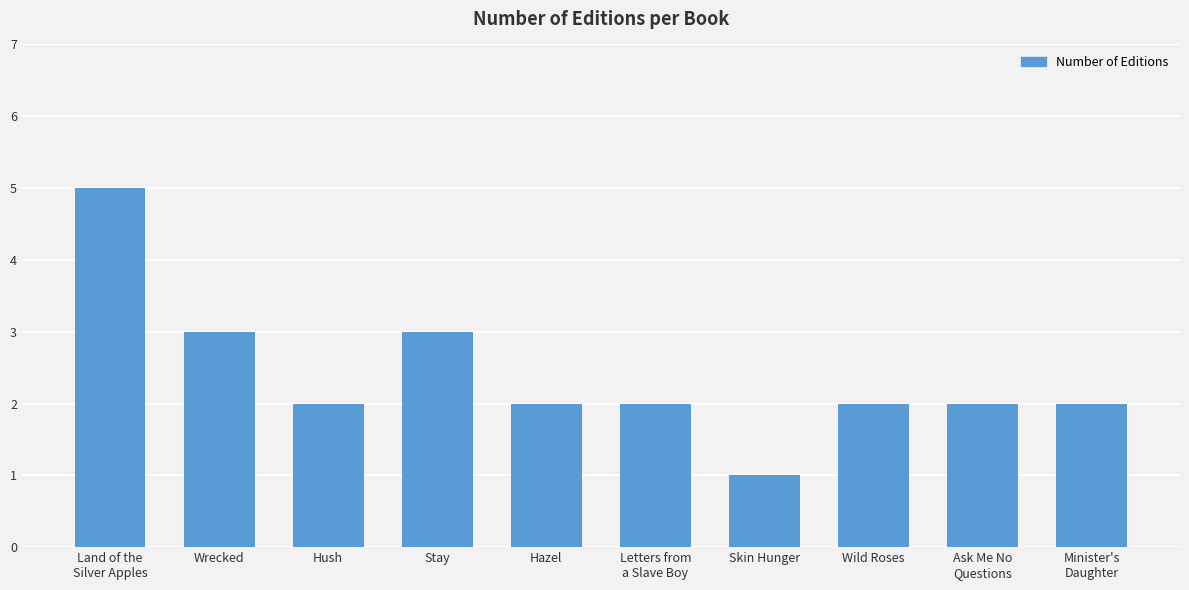

How many data points does each series have?

10